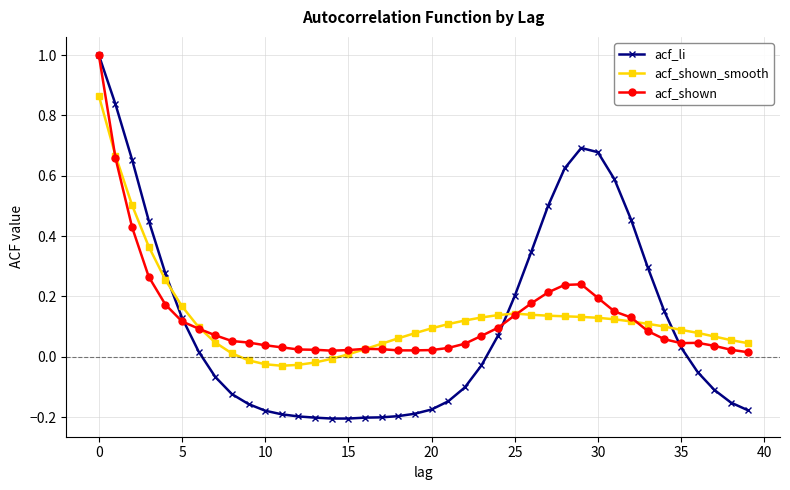

How many intersections are there between acf_shown_smooth and acf_li?

3